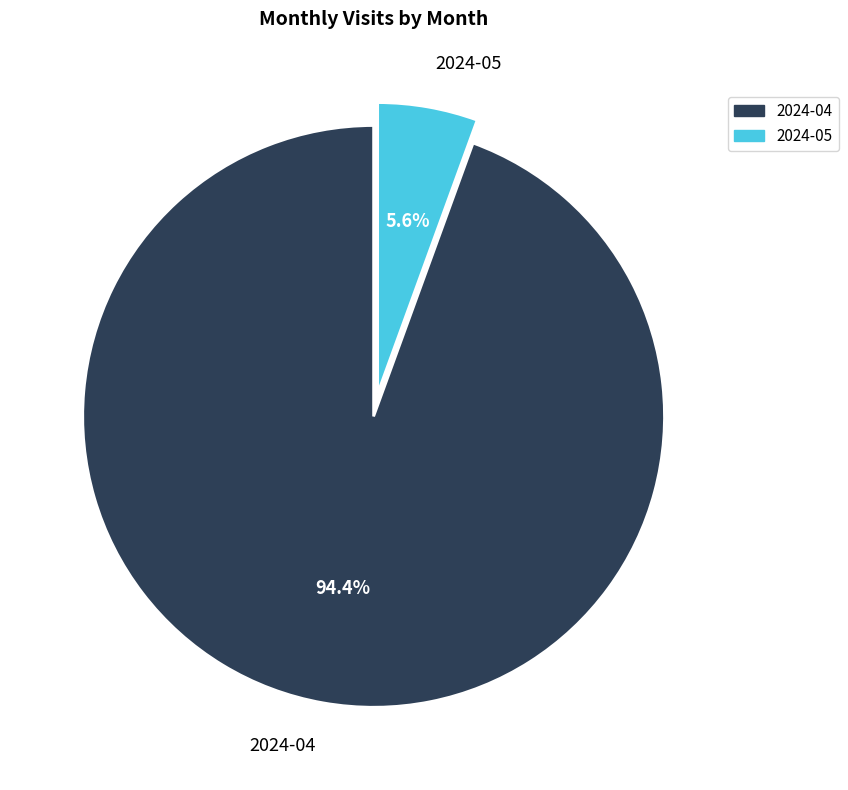

The 2024-04 slice represents 94% of the pie. True or false?

True